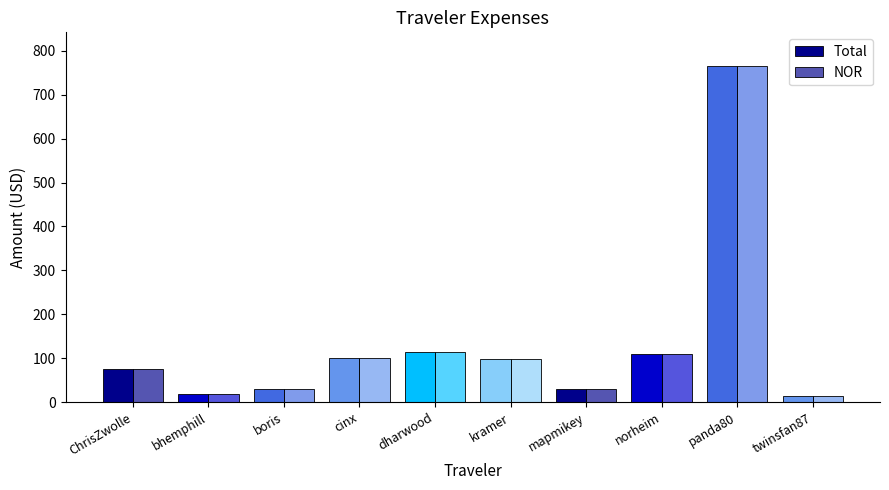

What is the label of the 9th bar from the right?

bhemphill